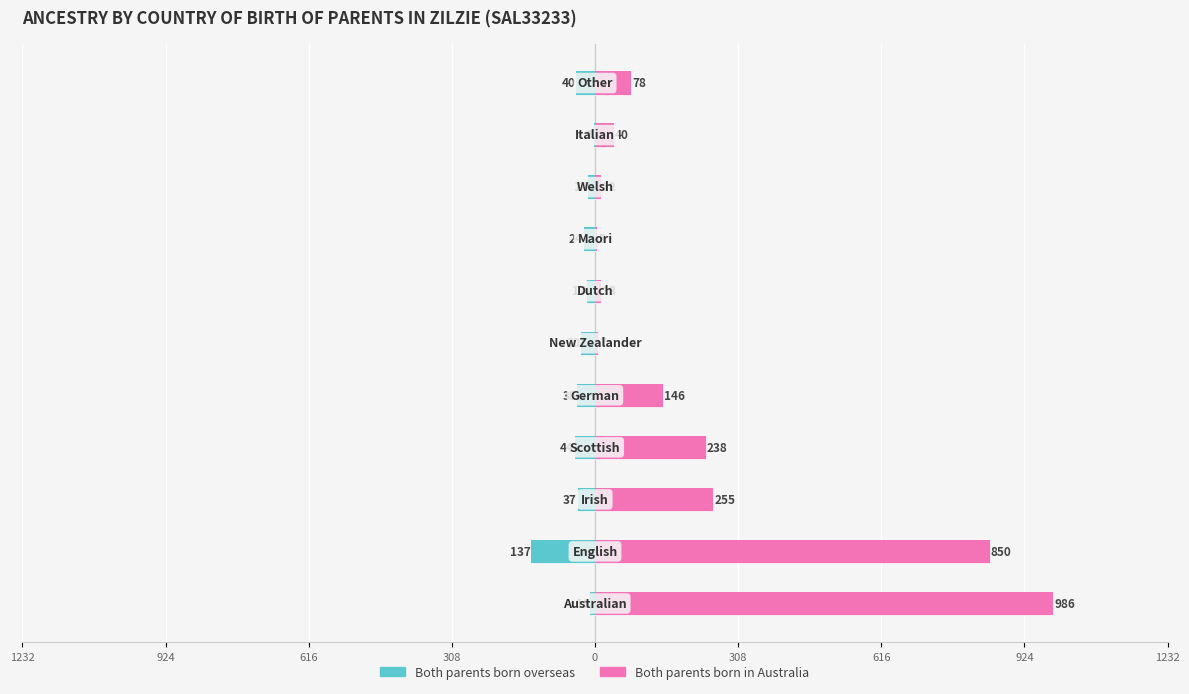

Reading left to right, what are all the values shown in this chart?

Both parents born overseas: -10	-137	-37	-44	-38	-30	-17	-24	-14	-3	-40
Both parents born in Australia: 986	850	255	238	146	7	13	5	12	40	78